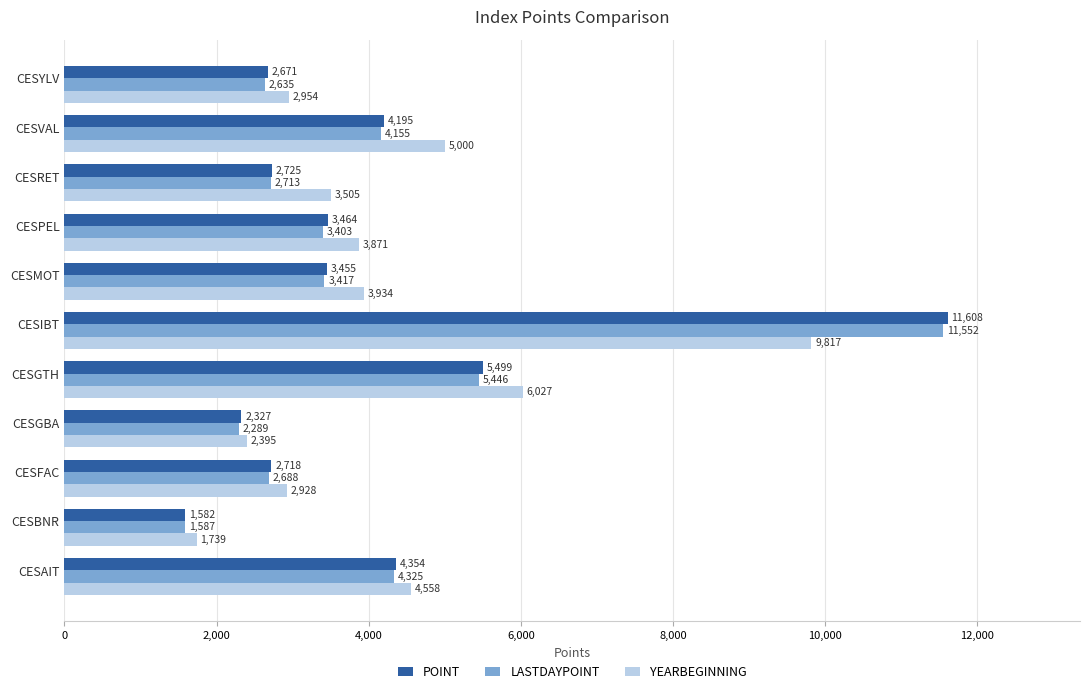

Which series changed the most between CESAIT and CESVAL?

YEARBEGINNING